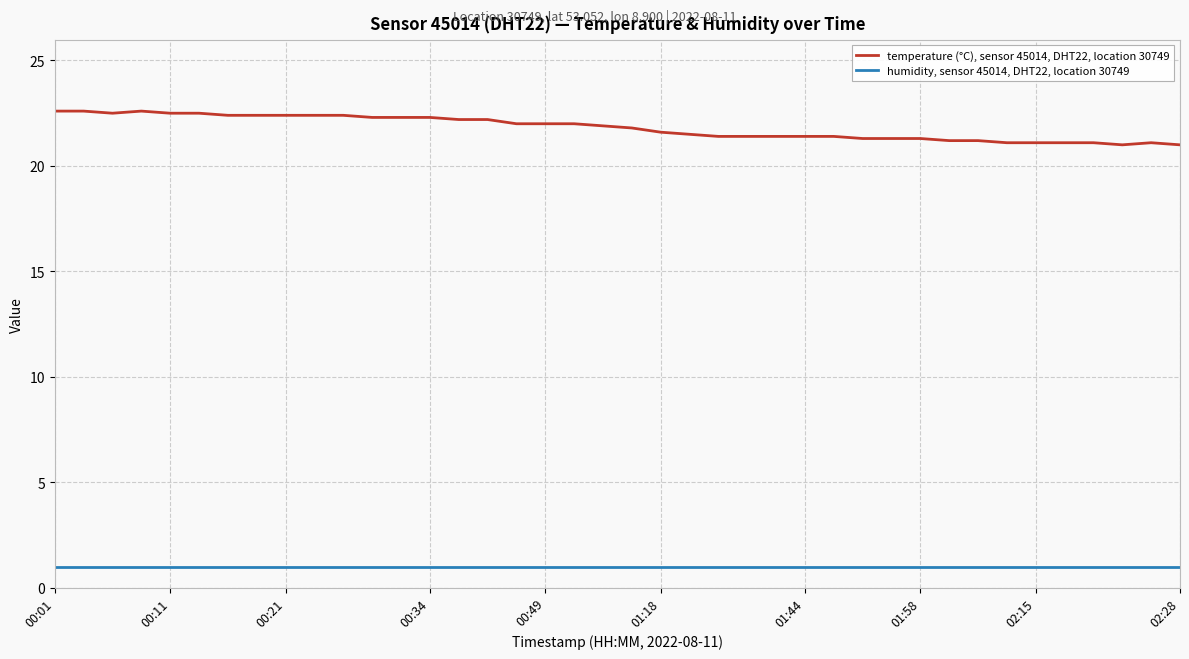

True or false: humidity, sensor 45014, DHT22, location 30749 and temperature (°C), sensor 45014, DHT22, location 30749 intersect in this chart.

False